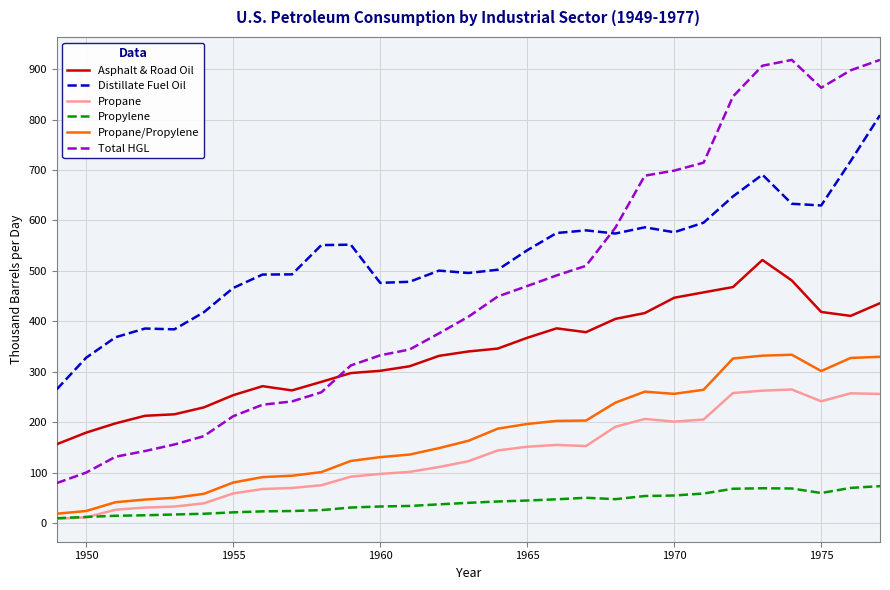

Which series has the largest total across all categories?

Distillate Fuel Oil